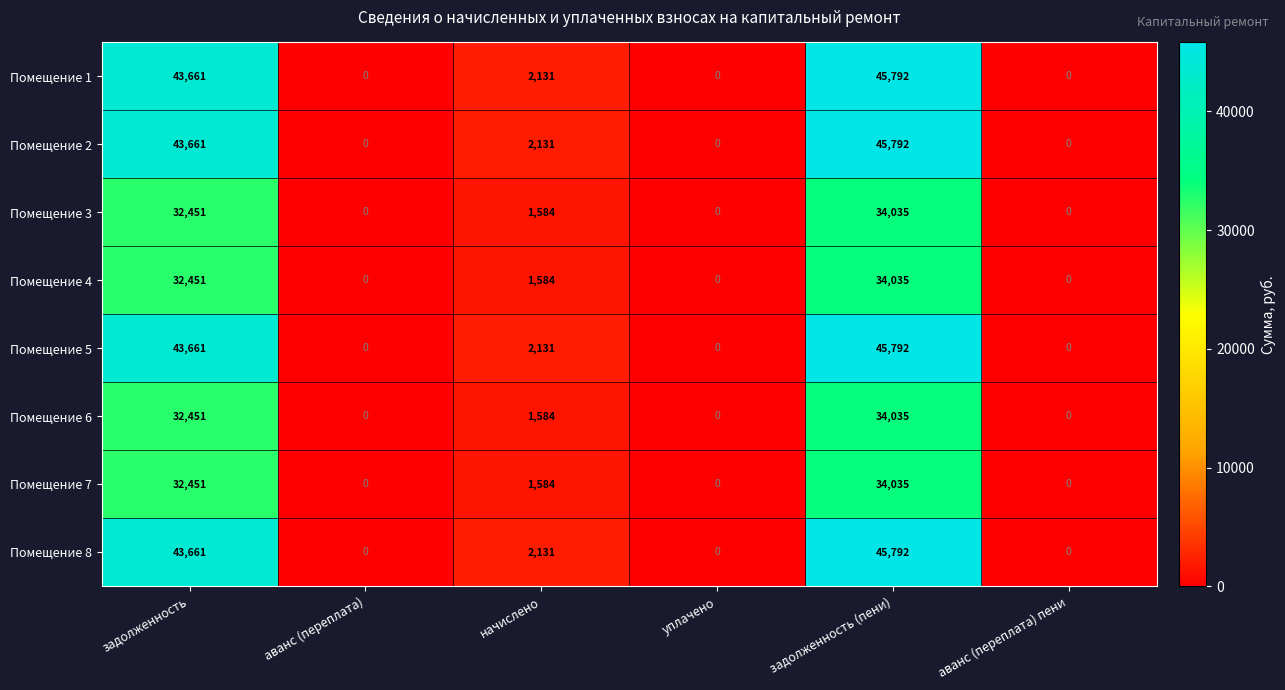

True or false: Помещение 5 has a value of 0 at аванс (переплата).

True